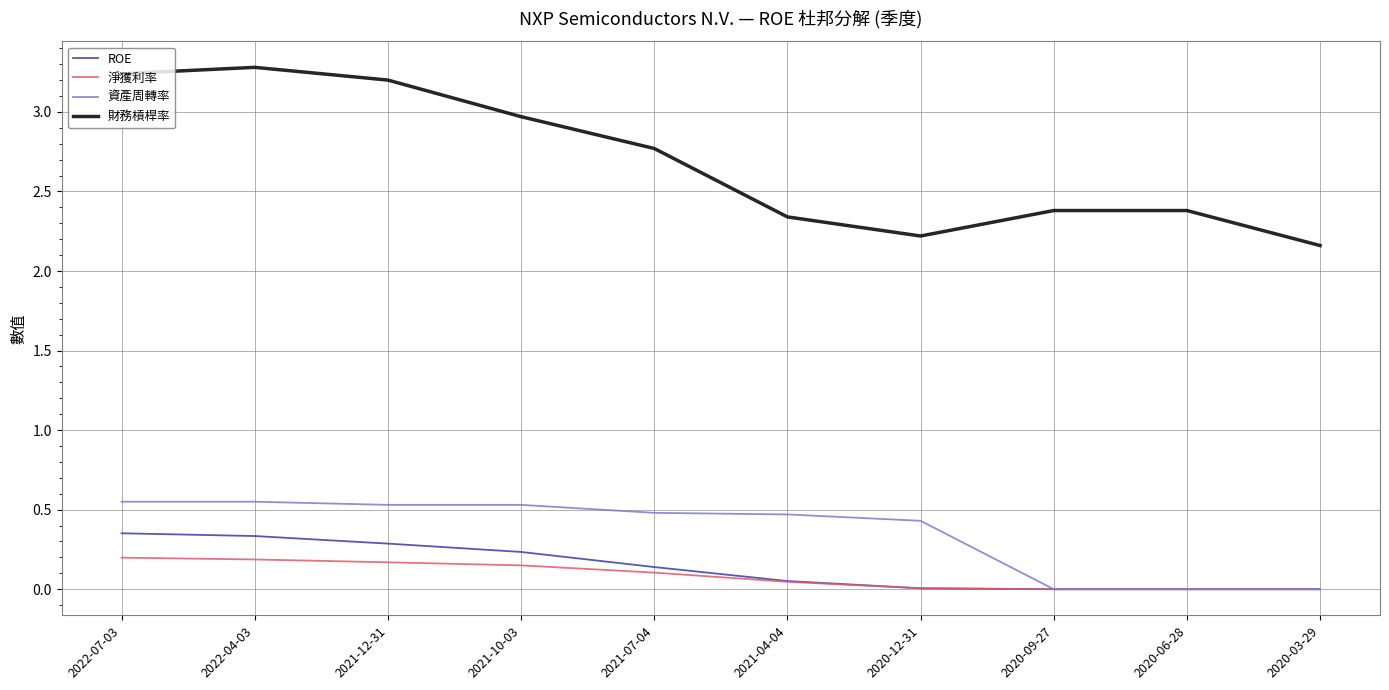

The 財務槓桿率 series shows 3.2 at 2022-07-03. True or false?

True